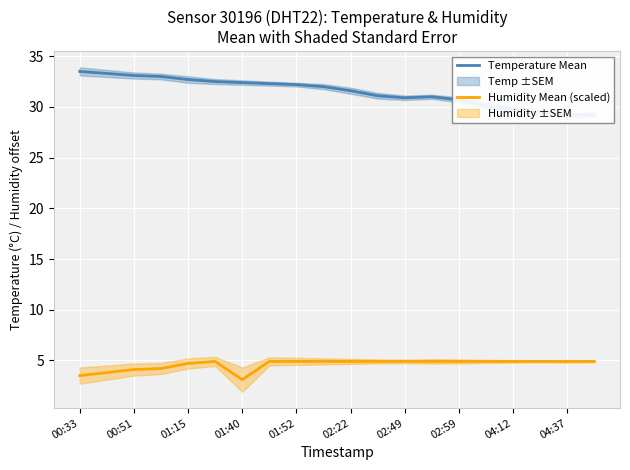

How many data points in Humidity Mean (scaled) are less than 4?

3